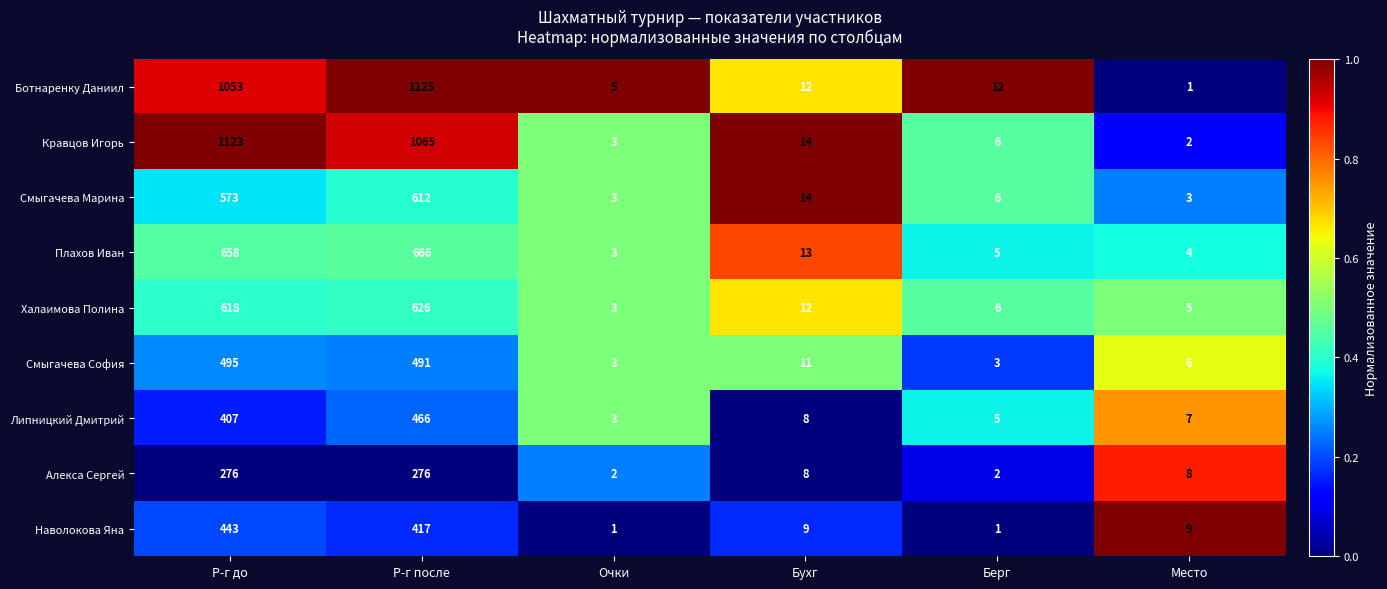

What is the difference between the maximum and second lowest values in the Смыгачева София series?

492